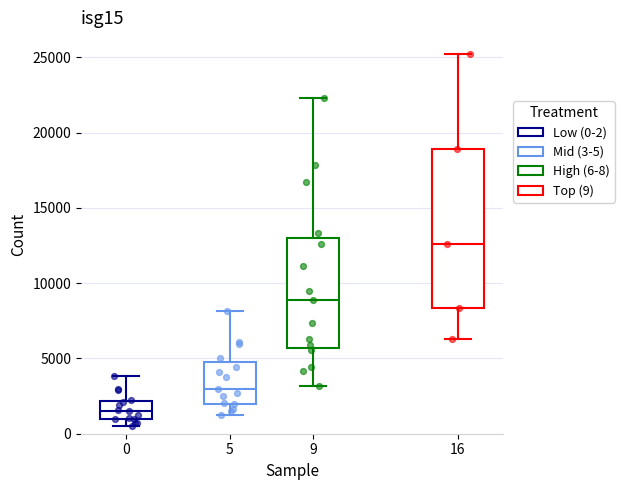

Which box is the tallest, from its lower edge to its upper edge?

16